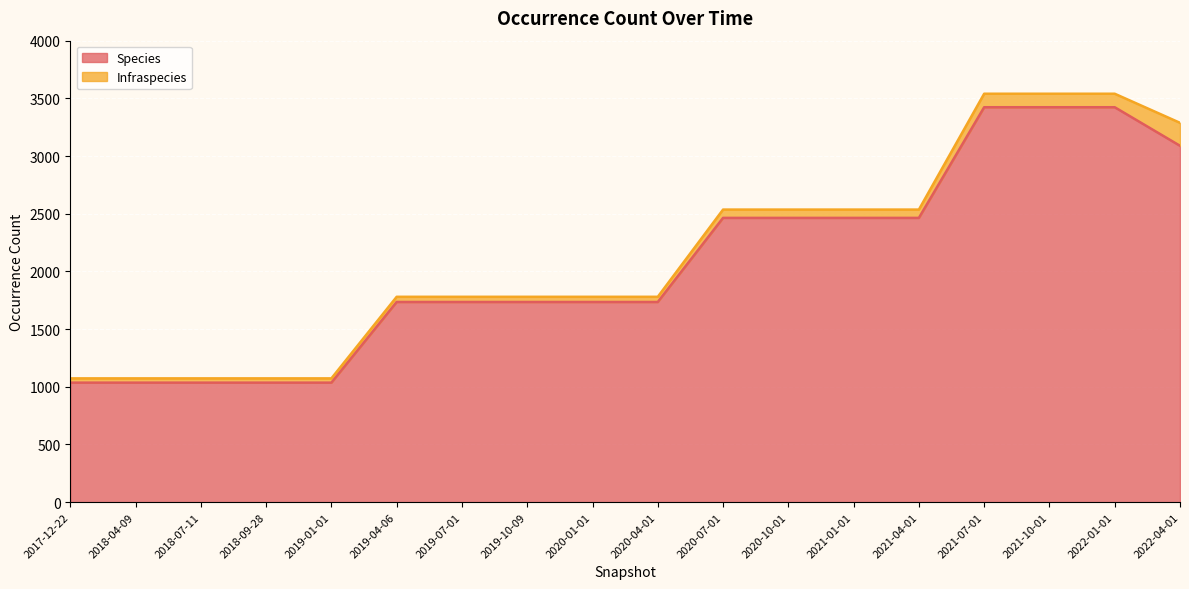

What is the average value?

2059